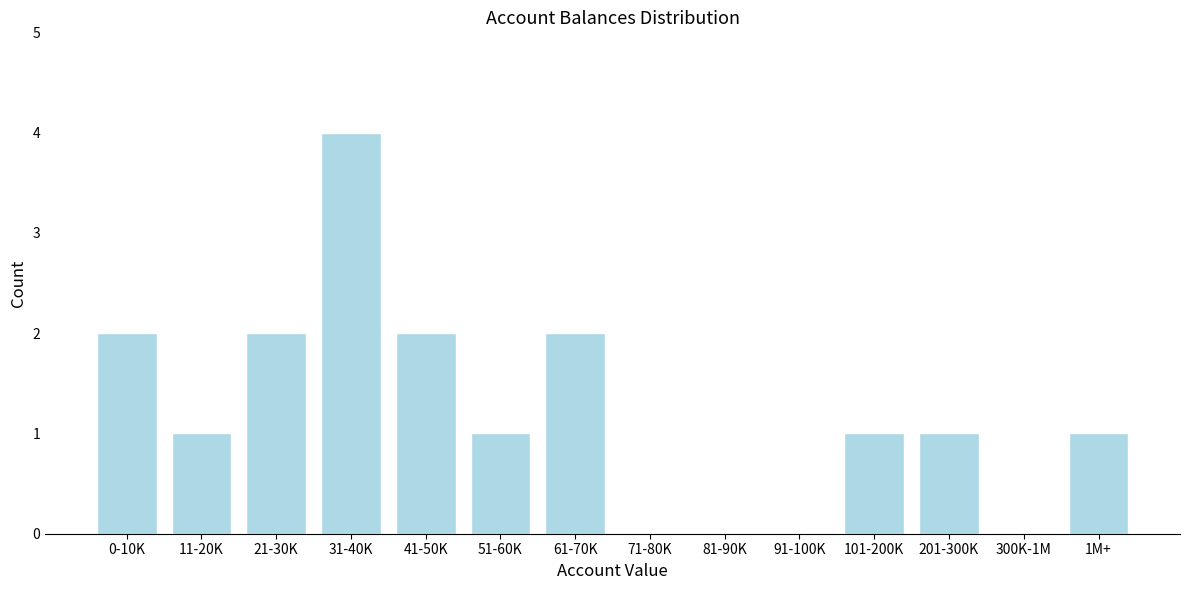

Reading left to right, transcribe all the data shown in this chart.

0-10K=2	11-20K=1	21-30K=2	31-40K=4	41-50K=2	51-60K=1	61-70K=2	71-80K=0	81-90K=0	91-100K=0	101-200K=1	201-300K=1	300K-1M=0	1M+=1